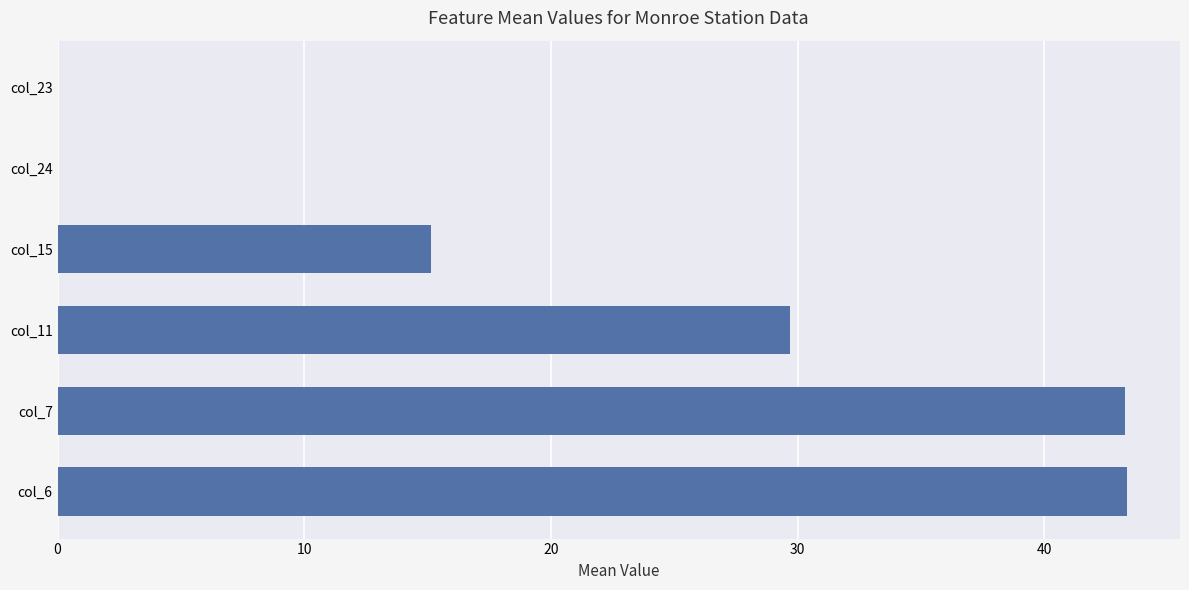

How many distinct data groups are displayed?

1